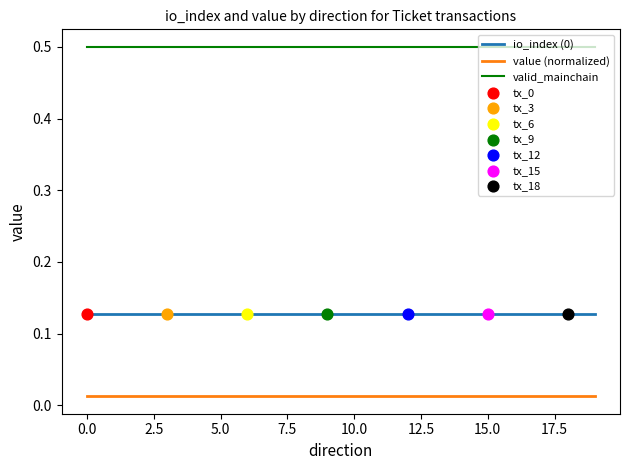

Which series has the largest total across all categories?

valid_mainchain